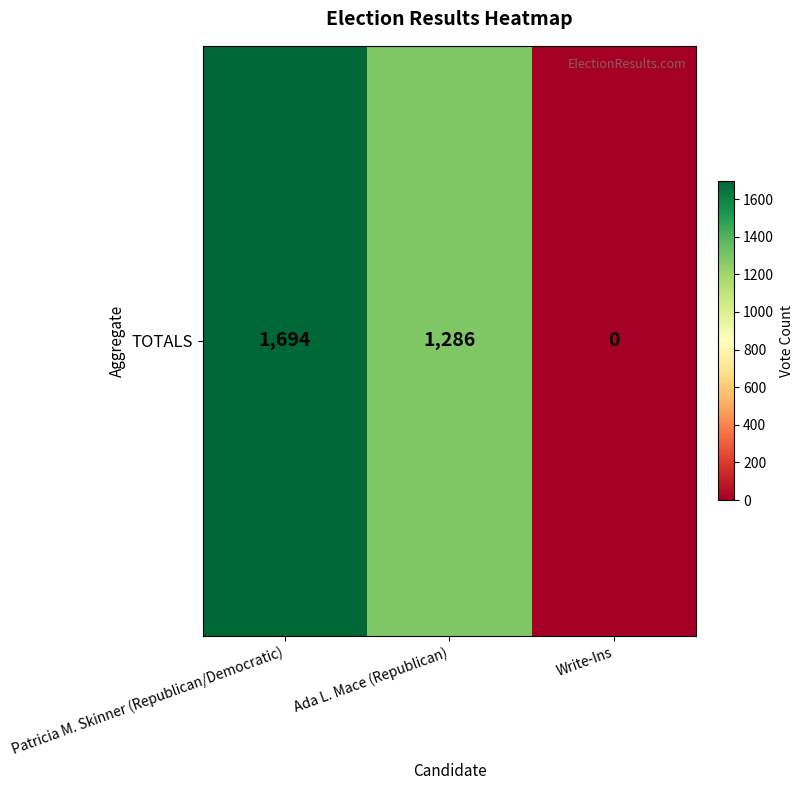

Read the value at Patricia M. Skinner (Republican/Democratic).

1694